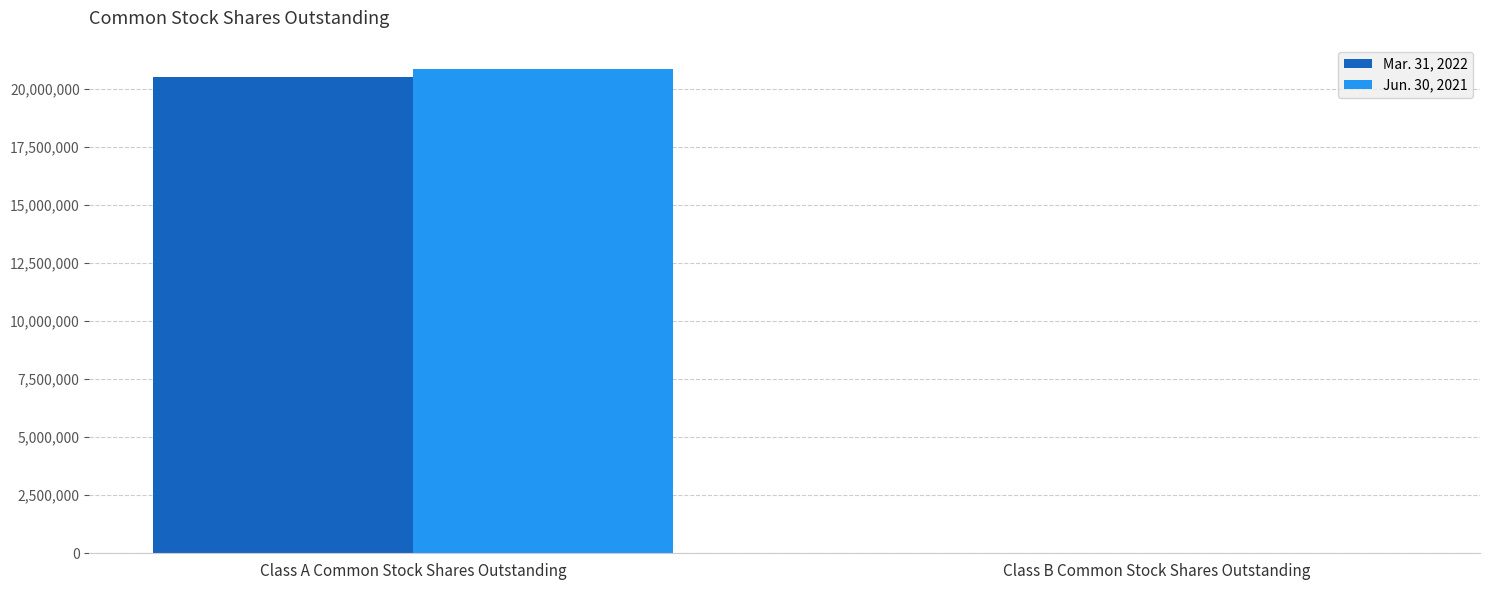

The Mar. 31, 2022 series shows 12988432 at Class A Common Stock Shares Outstanding. True or false?

False